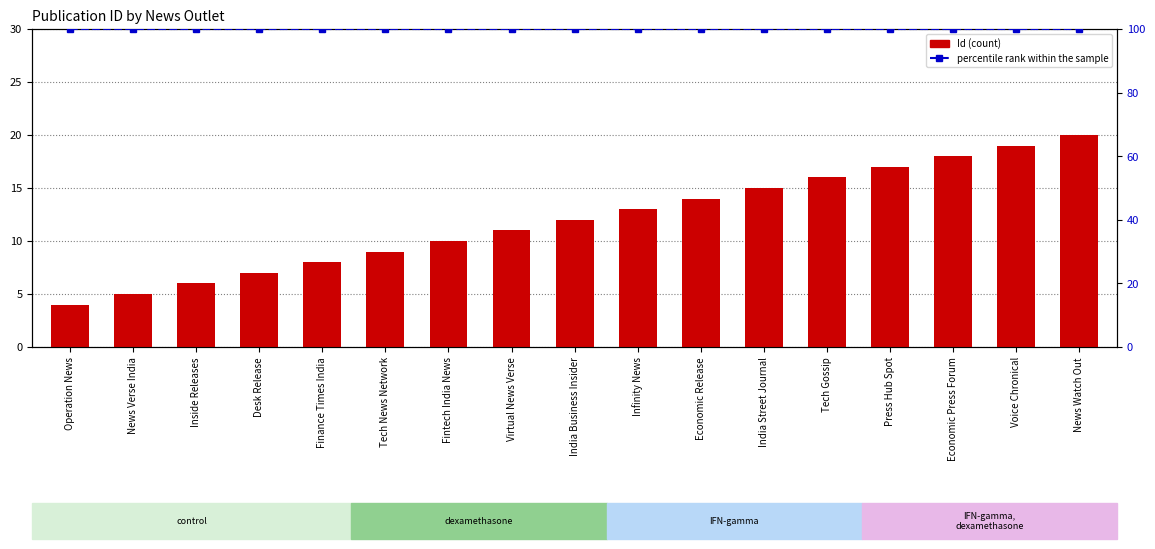

True or false: percentile rank within the sample has a value of 173 at Tech News Network.

False